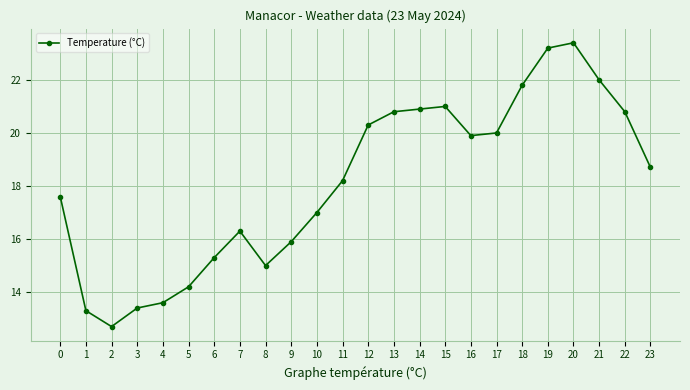

Which category has the highest value across all series?

20